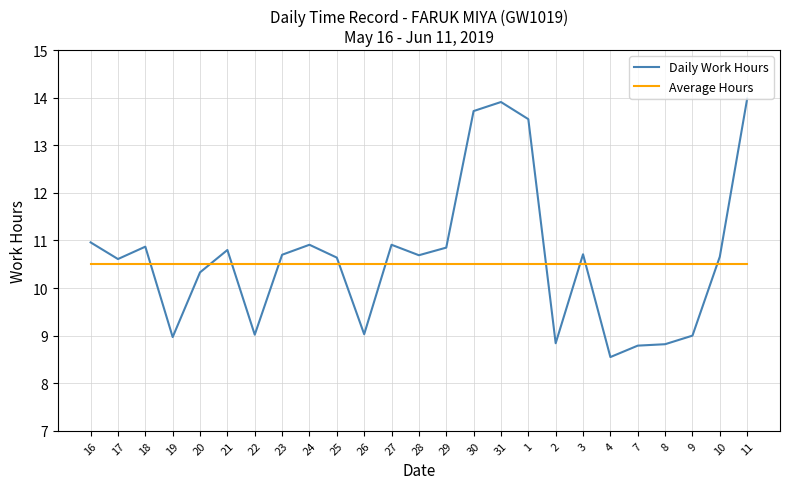

How many times do Average Hours and Daily Work Hours cross each other?

10